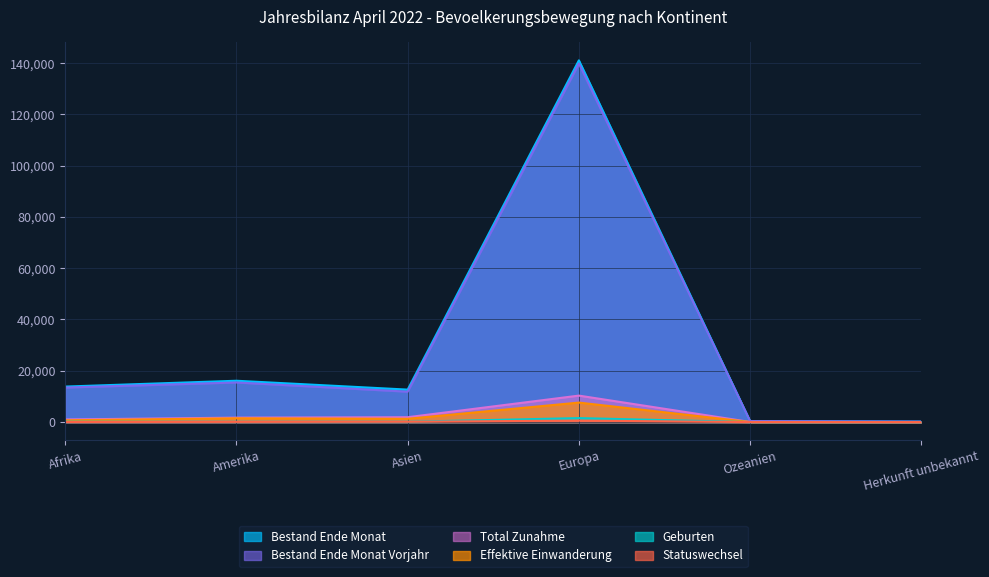

True or false: Statuswechsel has more than 0 interior local peaks.

True